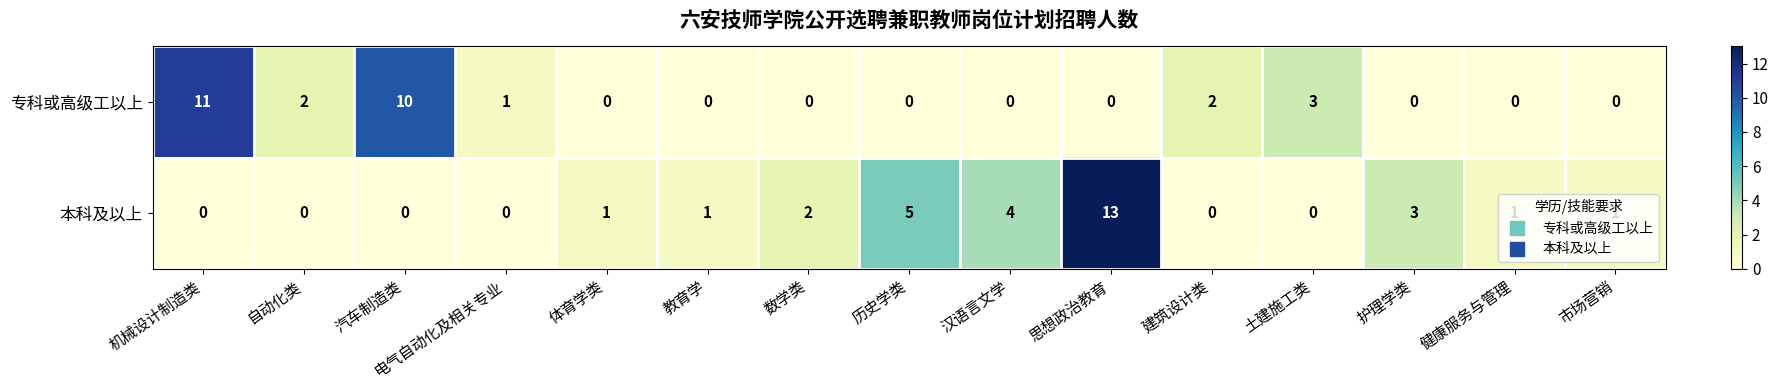

What is the sum of all 专科或高级工以上 values?

29